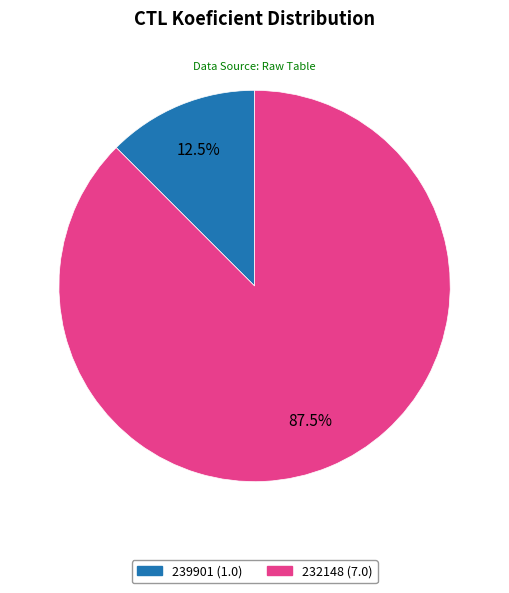

How many slices are in this pie chart?

2